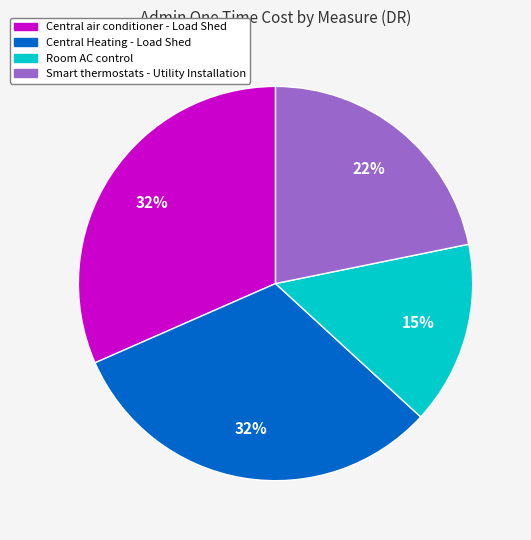

To the nearest percent, what is the difference between the largest and smallest slice percentages?

17%